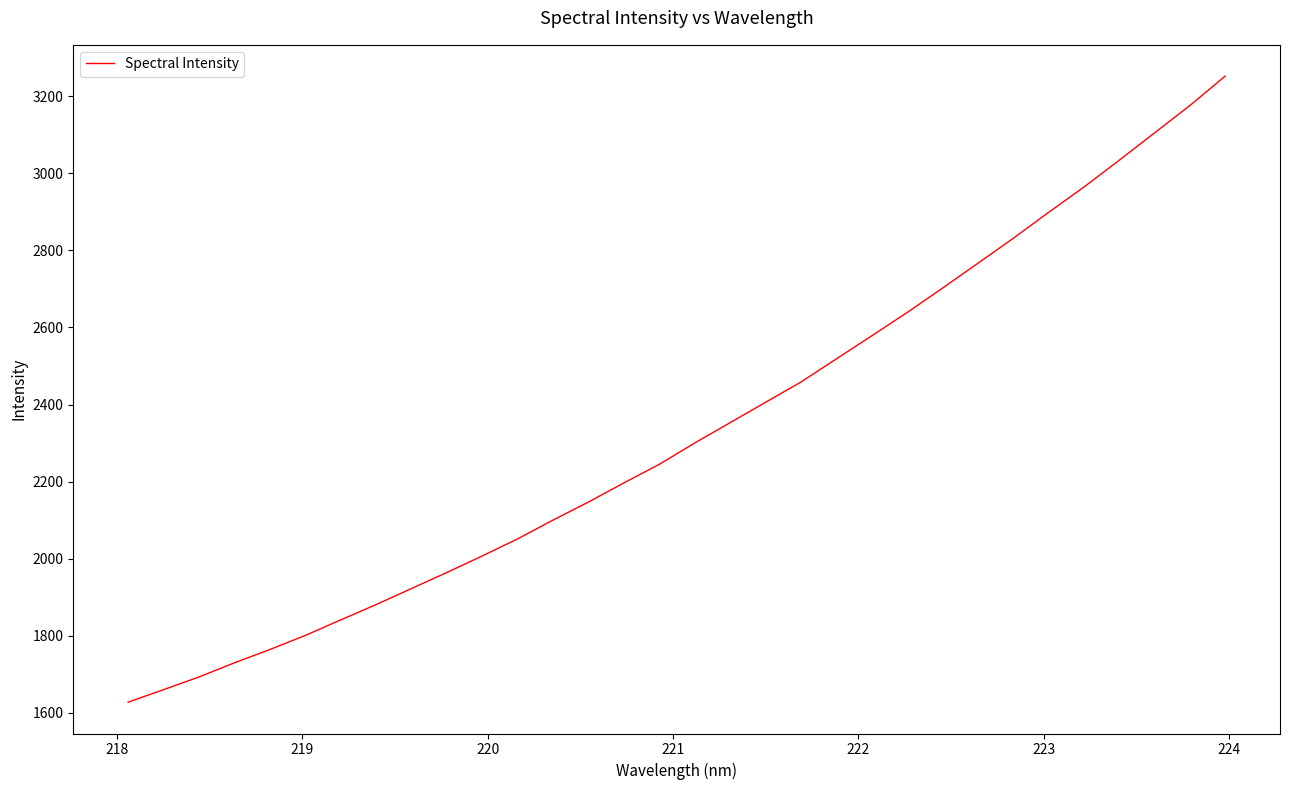

True or false: there are more than 0 points higher than both neighbors.

False